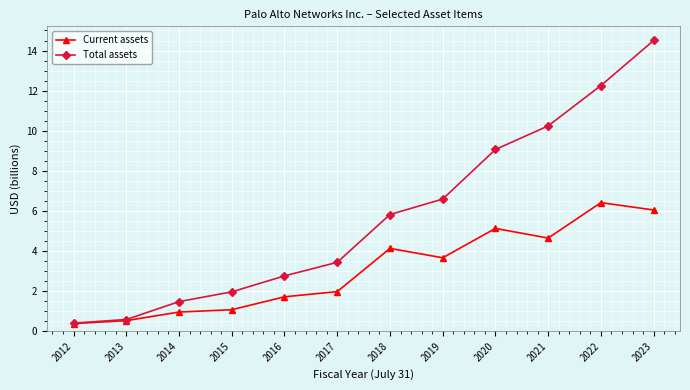

Which series changed the most between 2019 and 2022?

Total assets